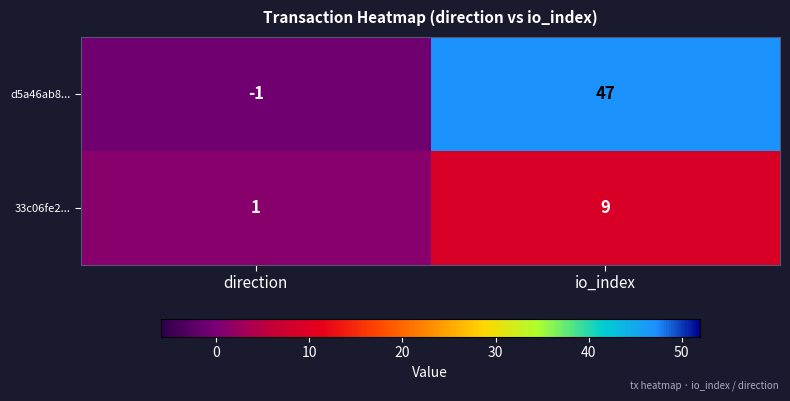

List the series in order of their peak value, highest first.

d5a46ab8..., 33c06fe2...